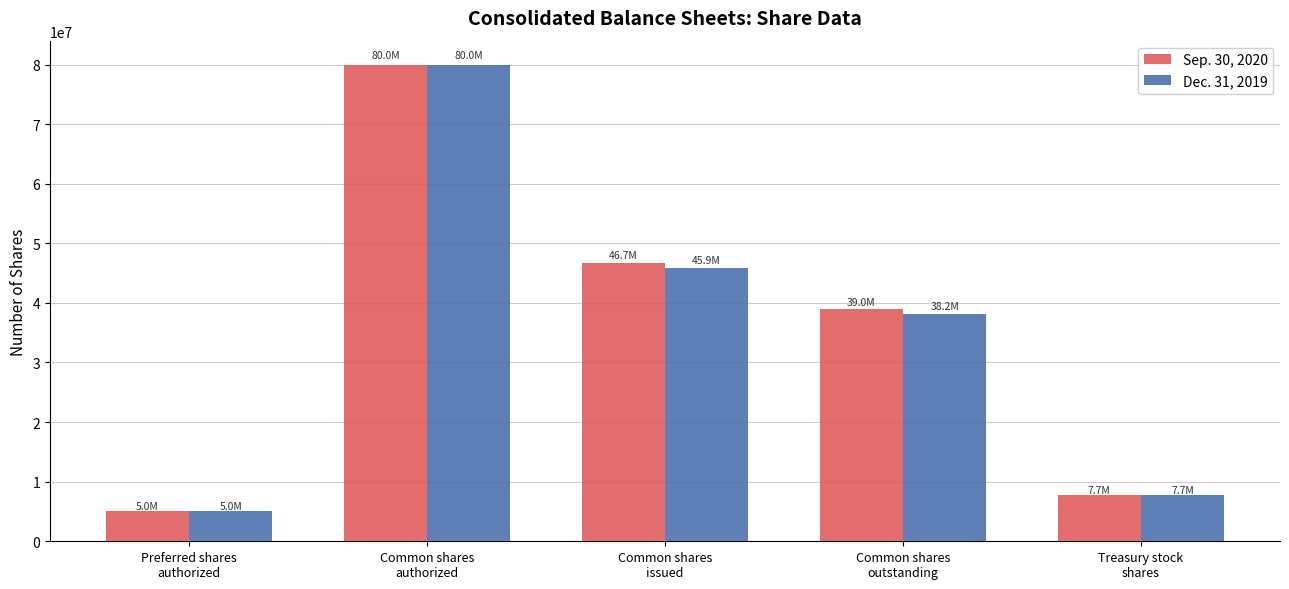

Count the number of data series in this chart.

2